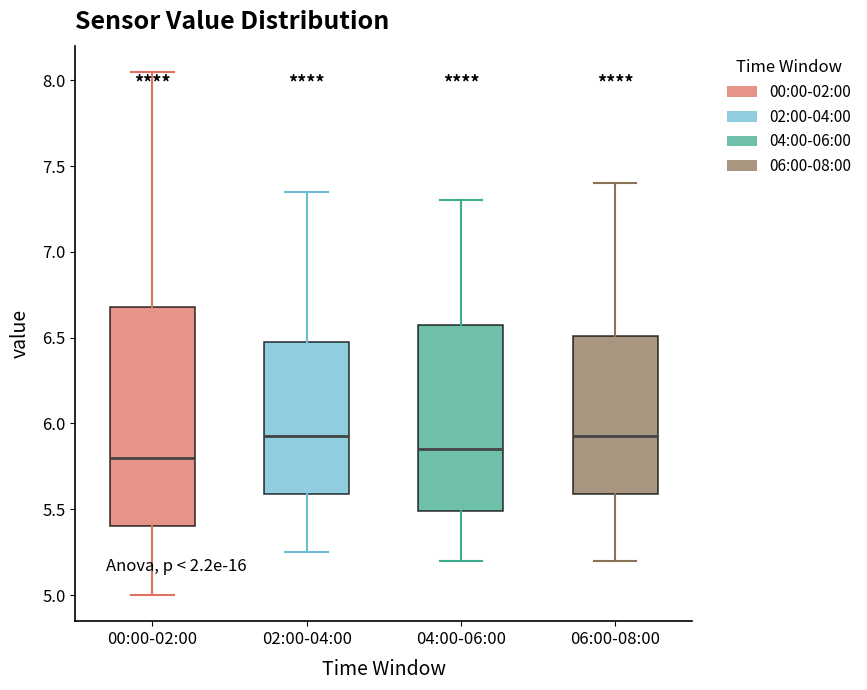

Comparing the boxes themselves (not the whiskers), which one is the tallest?

00:00-02:00